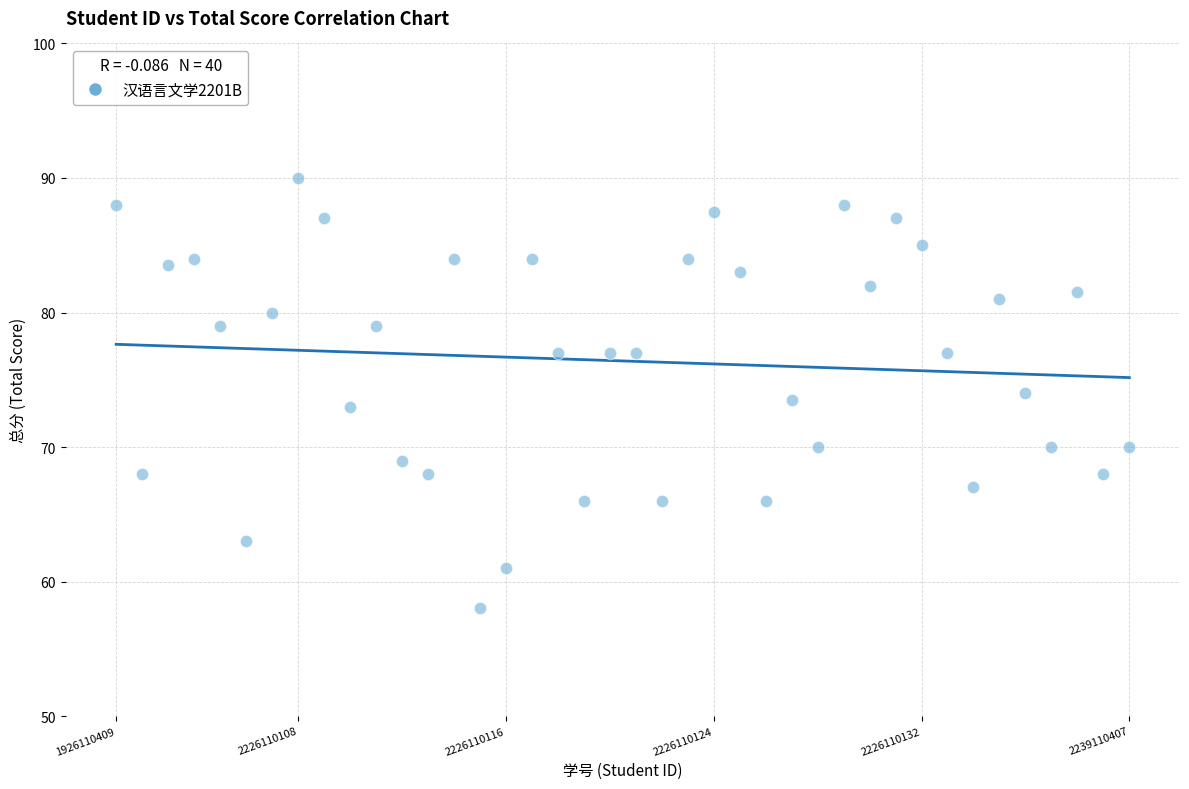

What is the range of Y values (max minus min)?

32.0